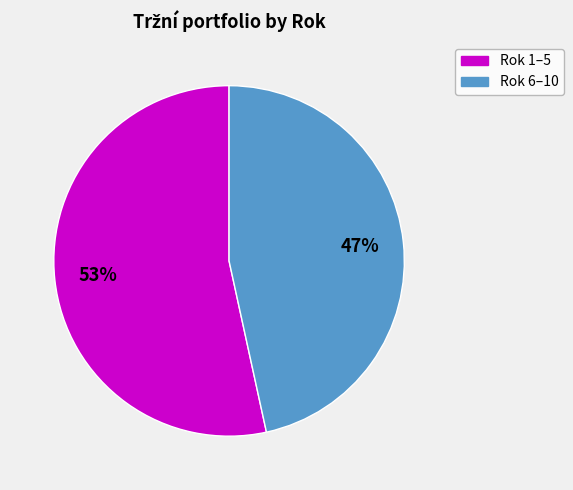

Rank the categories by value from lowest to highest.

Rok 6–10, Rok 1–5